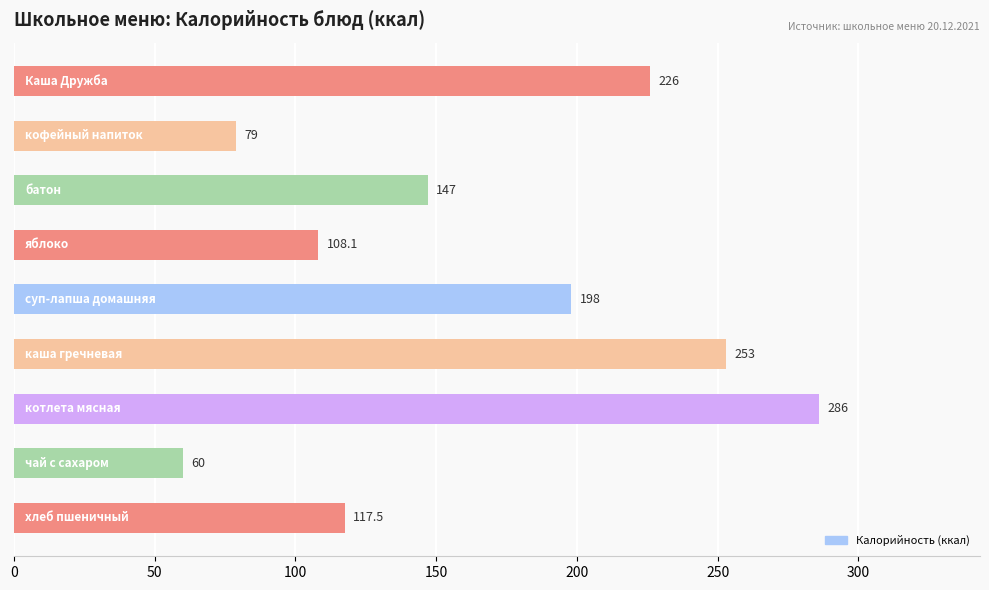

What is the difference between the second highest and second lowest values?

174.0